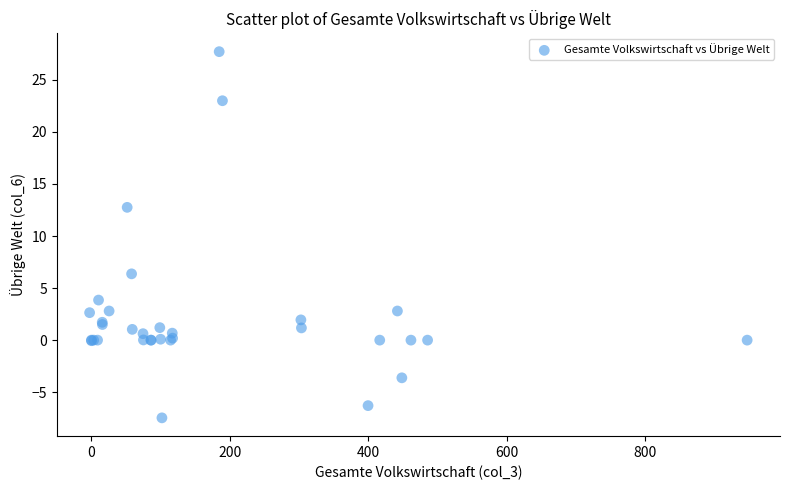

What Y value in the scatter plot is closest to 10?

12.8